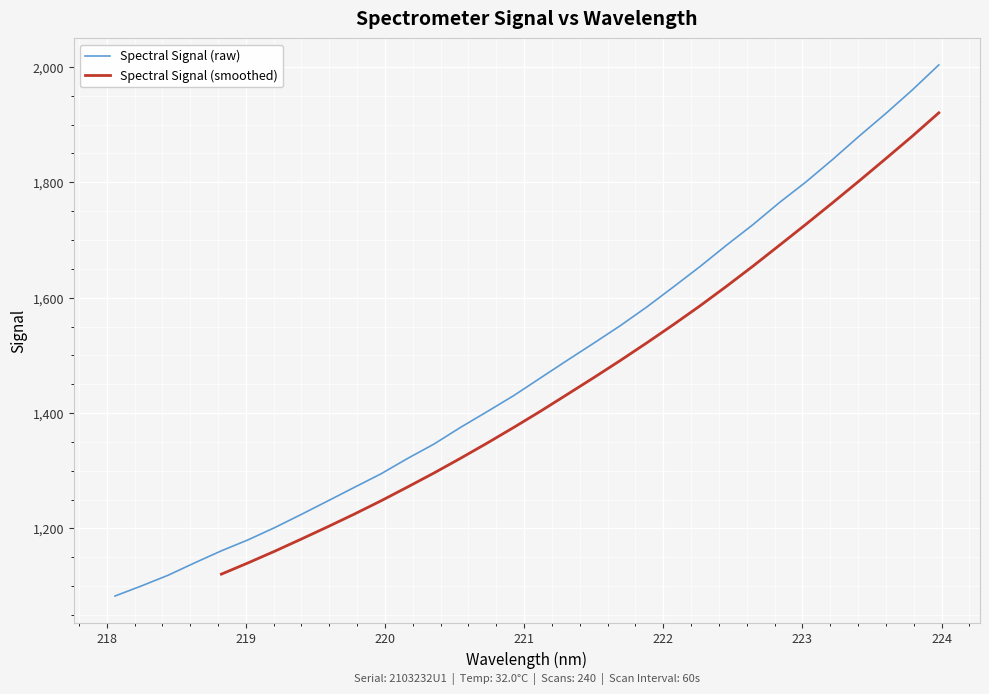

Rank the categories by value from lowest to highest.

218.0596, 218.2508, 218.442, 218.6332, 218.8244, 219.0156, 219.2067, 219.3979, 219.589, 219.7801, 219.9712, 220.1623, 220.3533, 220.5444, 220.7354, 220.9264, 221.1174, 221.3083, 221.4993, 221.6902, 221.8812, 222.0721, 222.263, 222.4538, 222.6447, 222.8355, 223.0264, 223.2172, 223.408, 223.5987, 223.7895, 223.9802